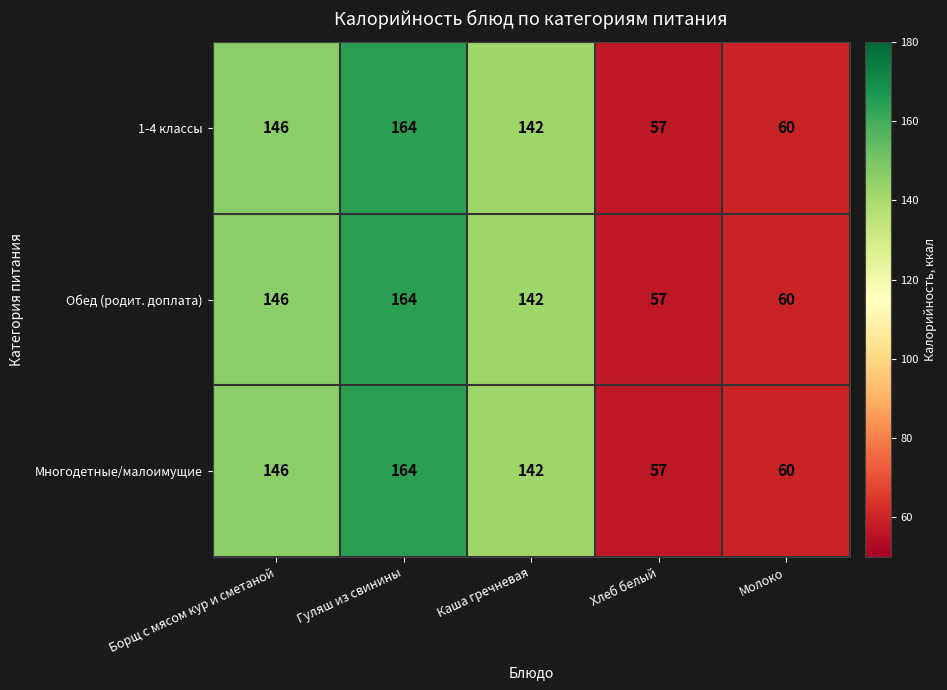

Reading left to right, extract all data points from this chart.

1-4 классы: 146	164	142	57	60
Обед (родит. доплата): 146	164	142	57	60
Многодетные/малоимущие: 146	164	142	57	60